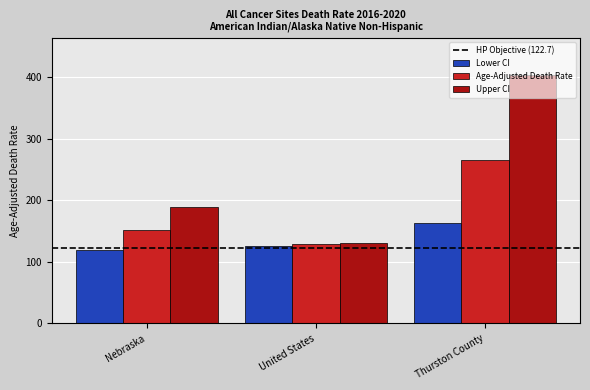

What is the difference between the Lower CI values at Thurston County and Nebraska?

43.8